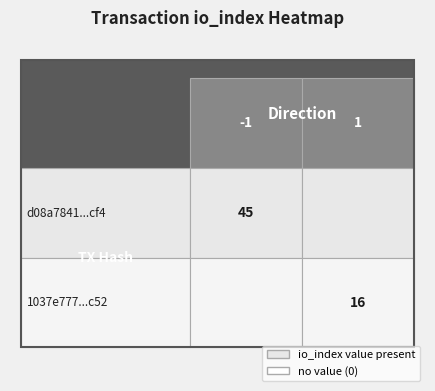

What is the difference between the 1037e7778c3fc3d4c21cc72de97346811ab9c52 values at io_index and direction?

15